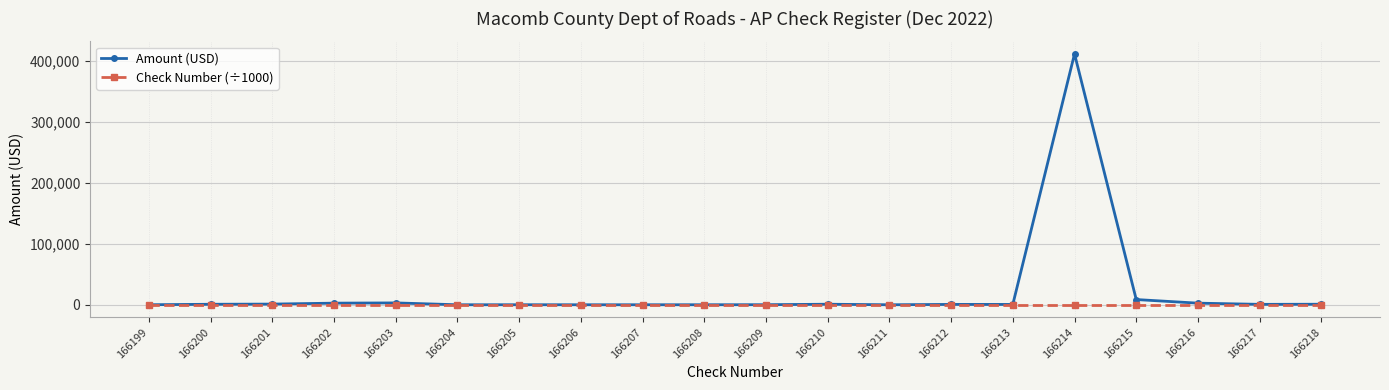

What is the average value of the Check Number (÷1000) series?

166.2